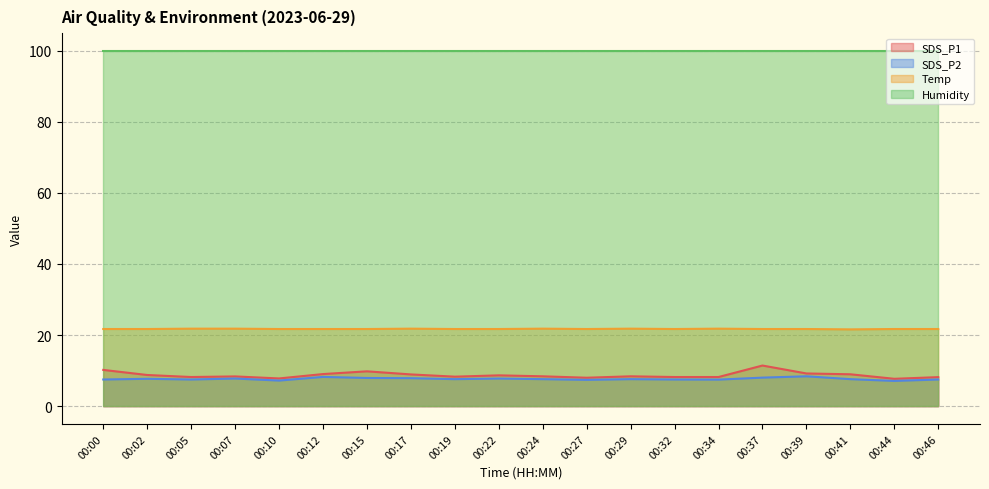

How many lines are shown in the chart?

4